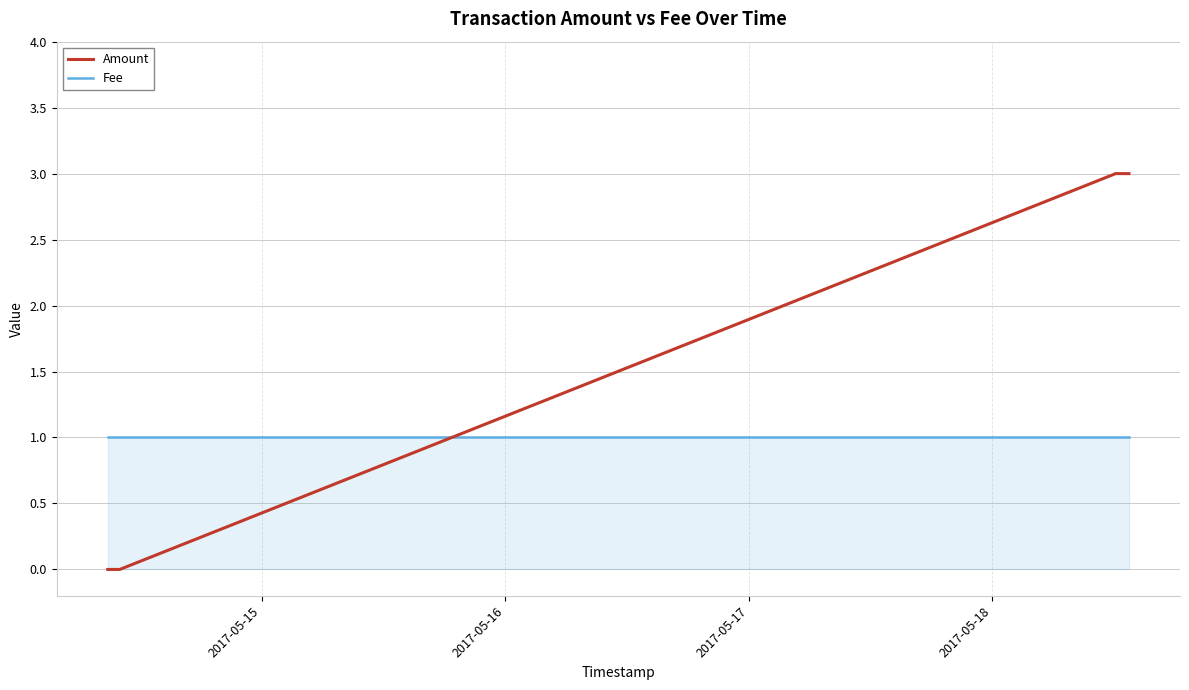

What are all the series names shown in the legend?

Amount, Fee